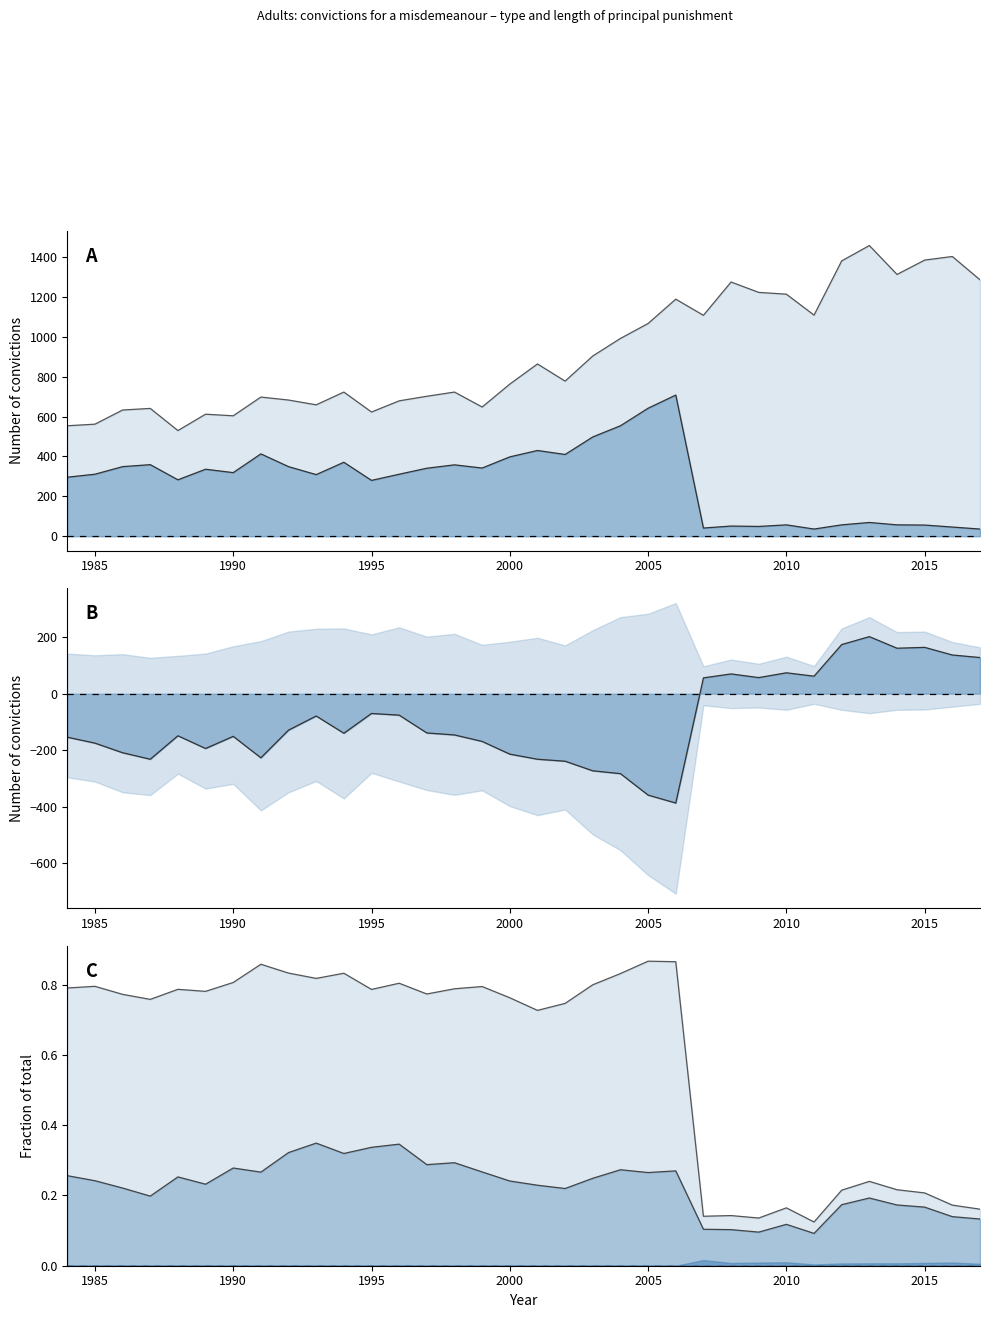

Reading left to right, extract all data points from this chart.

Total: 554	562	633	641	530	612	604	698	683	659	723	623	679	702	723	648	763	864	778	904	992	1067	1189	1108	1275	1223	1214	1109	1381	1458	1313	1385	1403	1286
Suspended custodial: 296	311	349	359	283	336	319	413	349	309	371	280	311	341	358	342	398	430	410	498	554	642	708	41	51	49	57	36	57	69	57	56	46	36